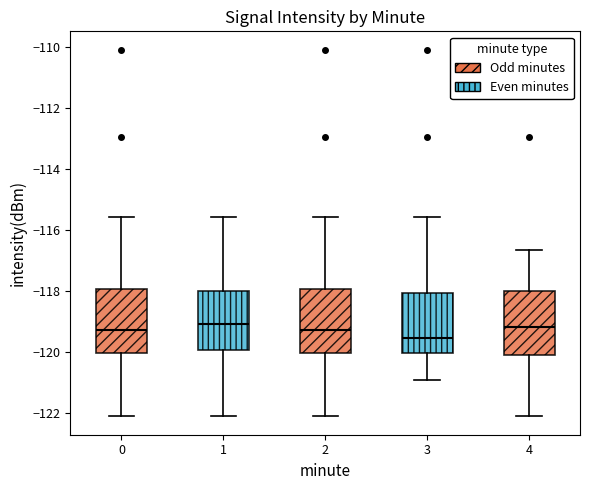

Where is the upper edge of the box at x = 4 on the y-axis? The values are not printed on the chart, so give them approximately, as read against the axis.

-118.0